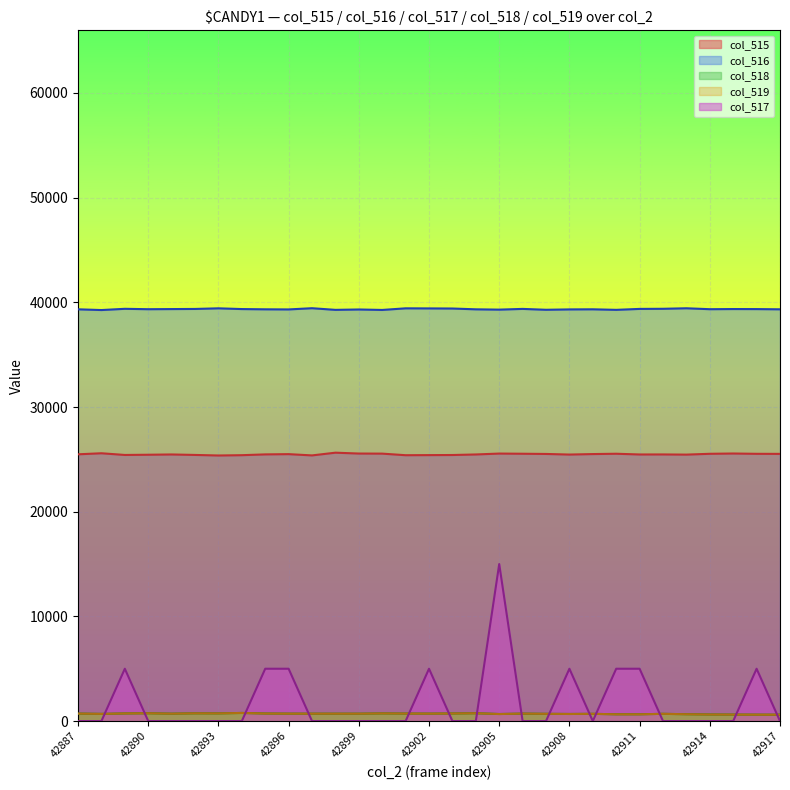

The col_518 series shows 675 at 42905. True or false?

True